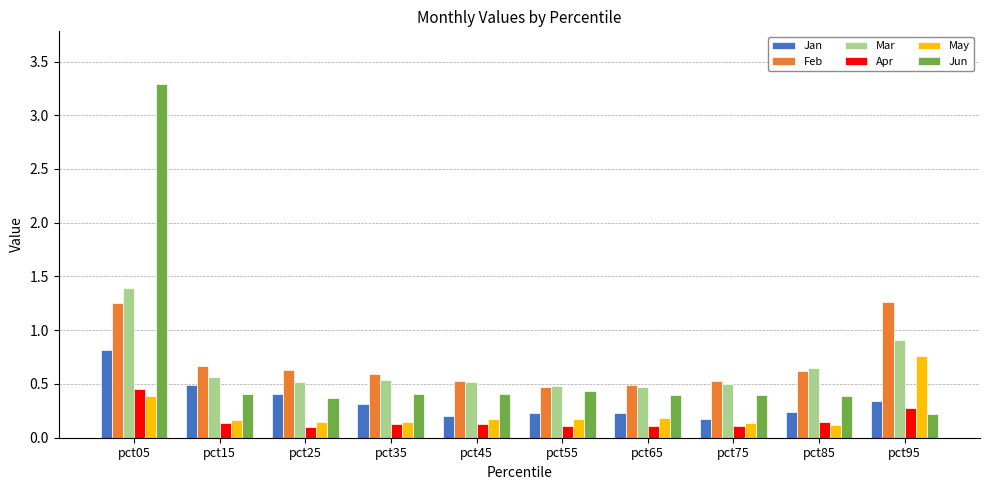

How many bars are there in each group?

6